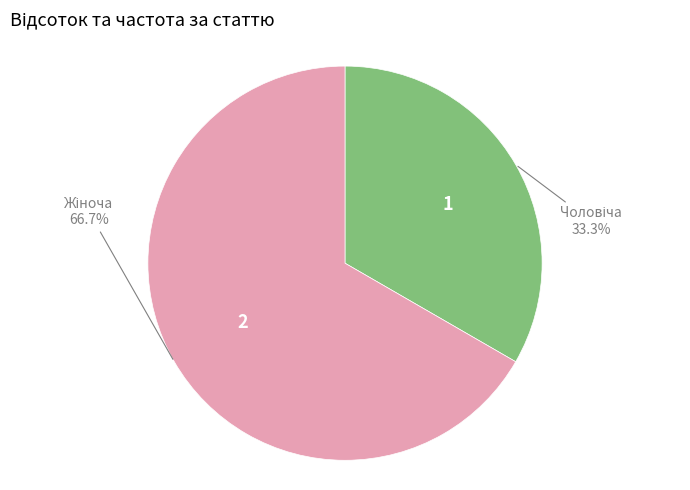

Does any single category account for the majority?

Yes